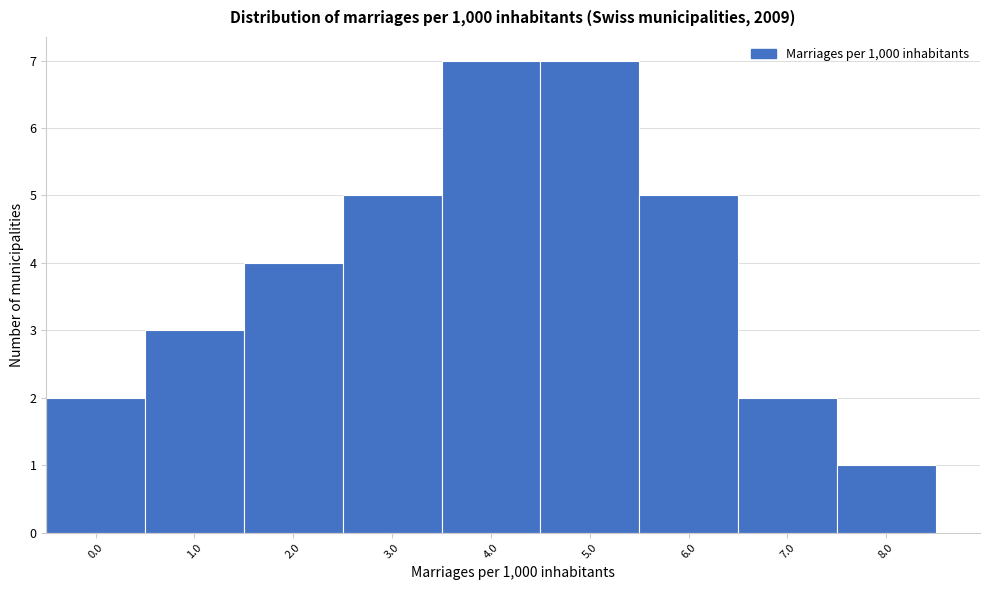

Reading left to right, transcribe all the data shown in this chart.

2	3	4	5	7	7	5	2	1